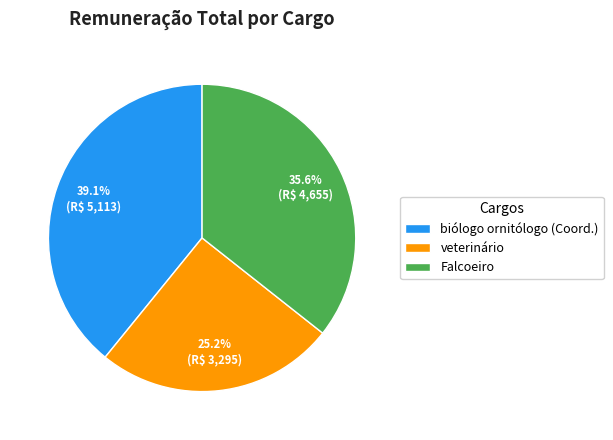

Which category has the biggest portion of the pie?

biólogo ornitólogo (Coord.)